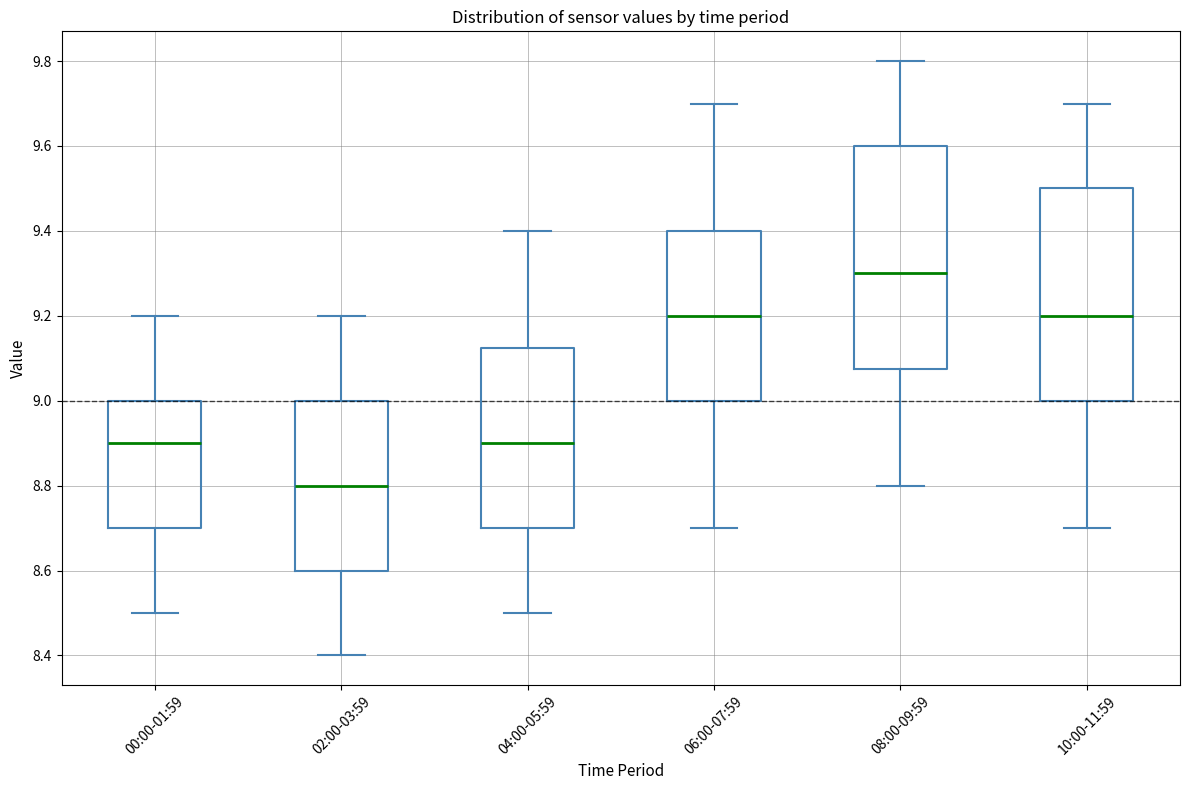

Where does the upper whisker of the box for 08:00-09:59 end on the y-axis? The values are not printed on the chart, so give them approximately, as read against the axis.

9.80